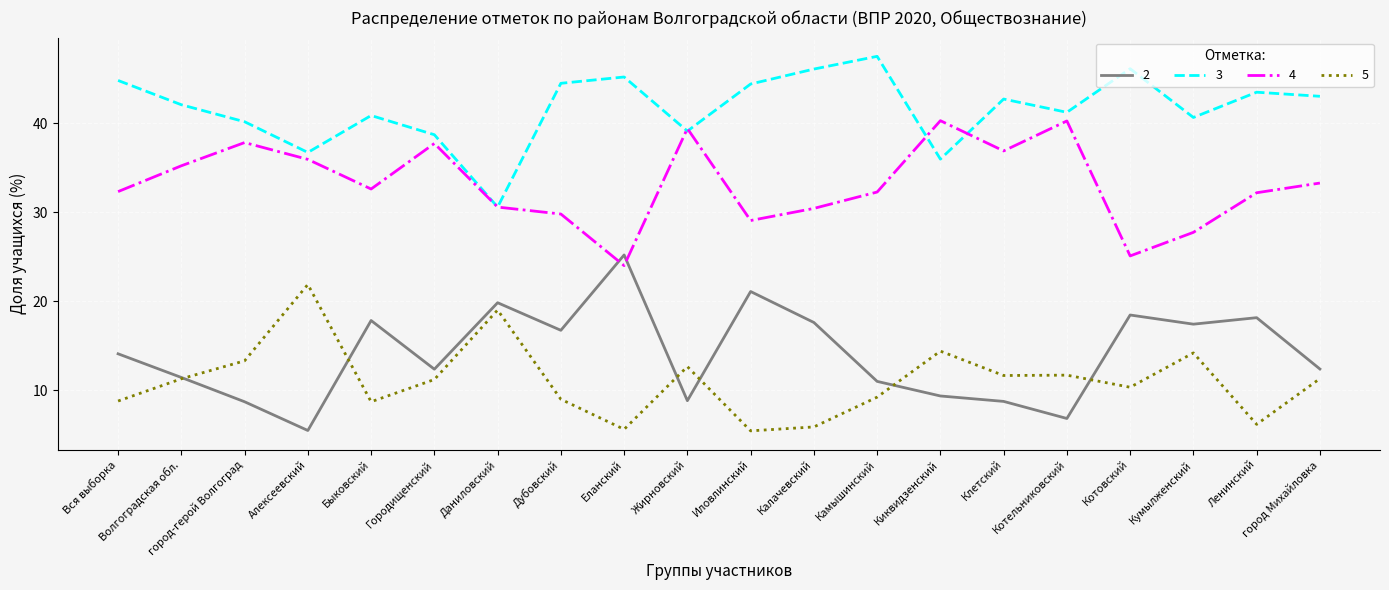

What position from the right is Дубовский?

13